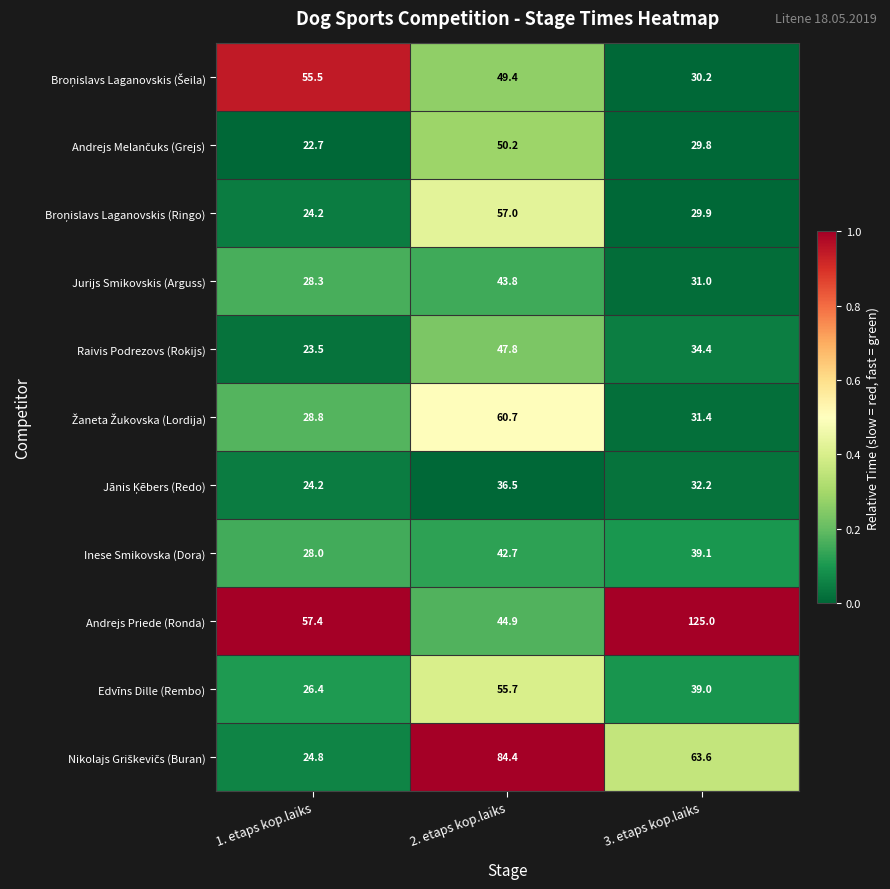

What is the sum of the Jurijs Smikovskis (Arguss) values at 3. etaps kop.laiks and 1. etaps kop.laiks?

59.3